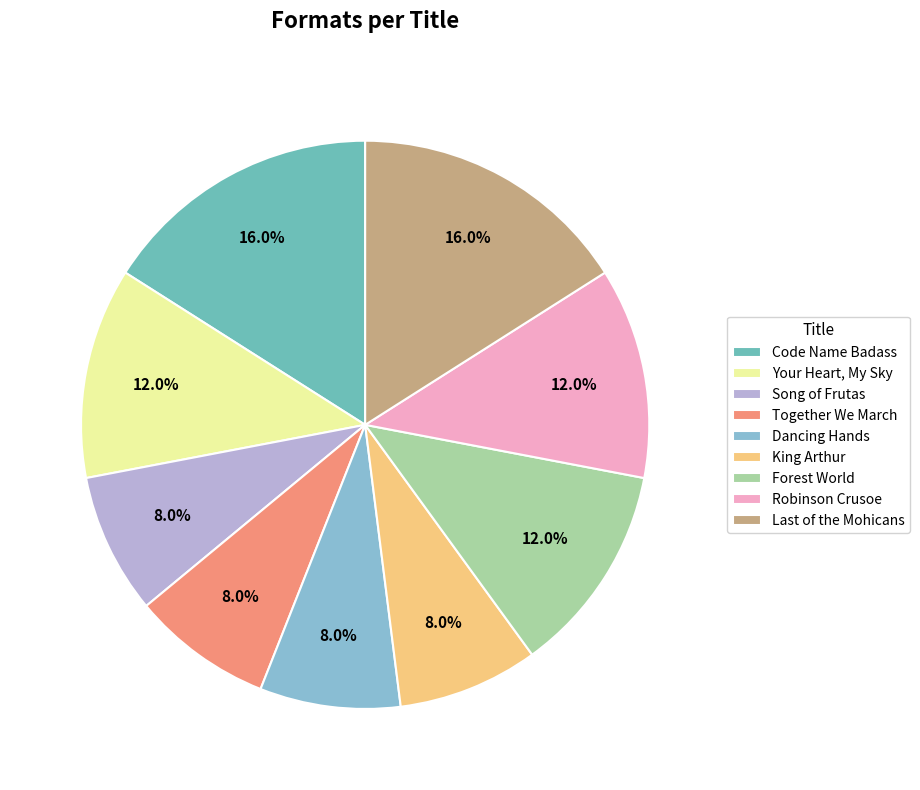

To the nearest percent, what percentage of the pie is Your Heart, My Sky?

12%